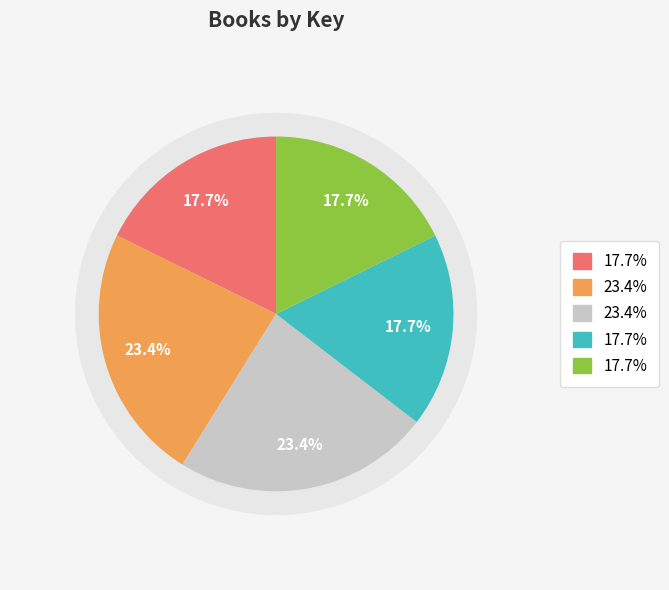

Is the sum of GMAT All the Verbal (eBook) and GMAT All the Verbal (Paperback) greater than half?

No